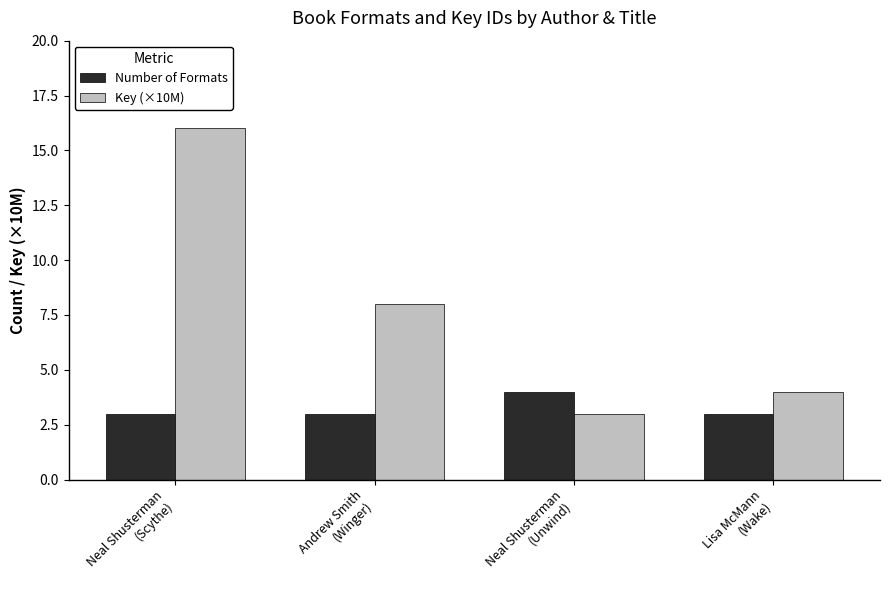

Rank the series by their average value, from lowest to highest.

Number of Formats, Key (×10M)